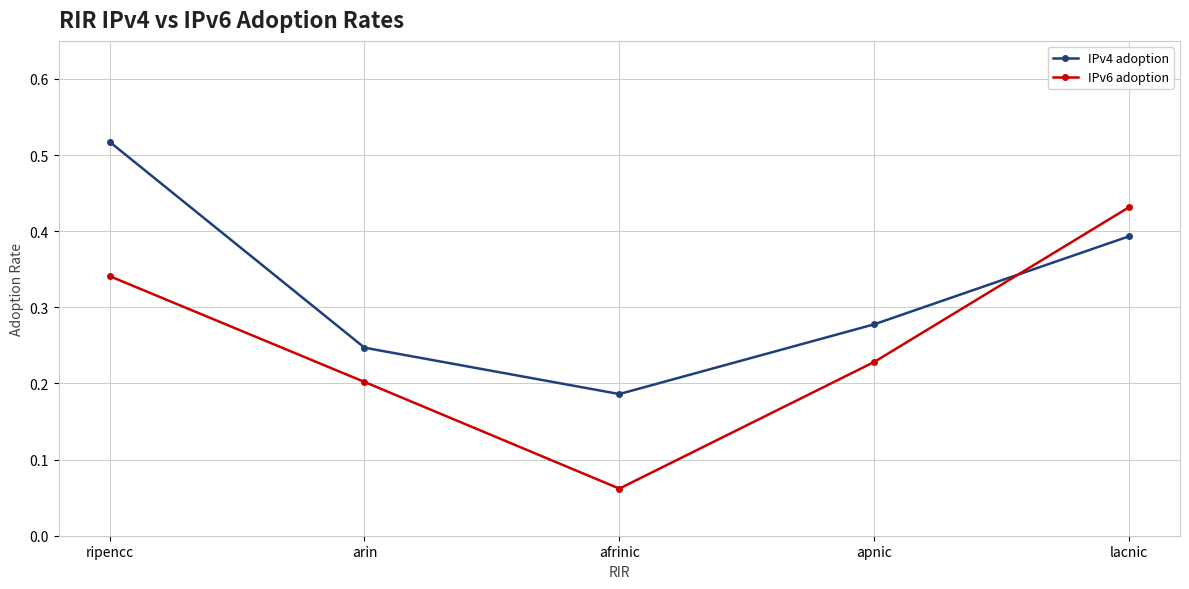

Which series has the largest total across all categories?

IPv4 adoption